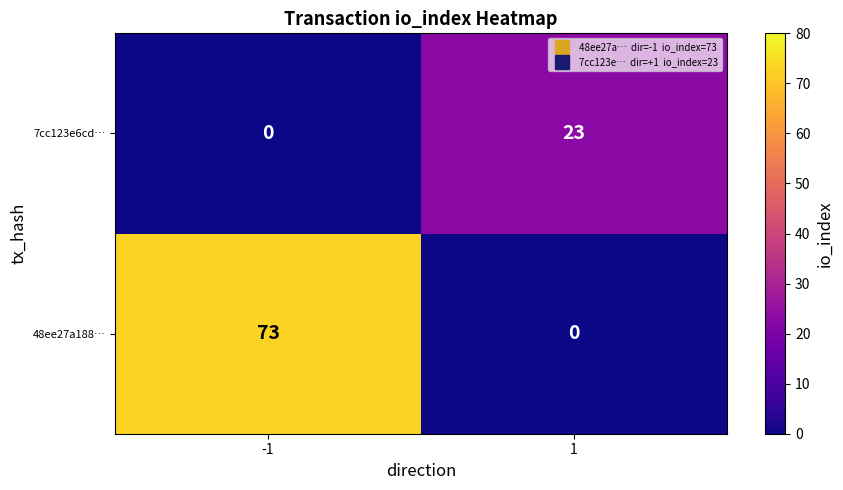

Reading left to right, transcribe all the data shown in this chart.

7cc123e6cd…: 0	23
48ee27a188…: 73	0